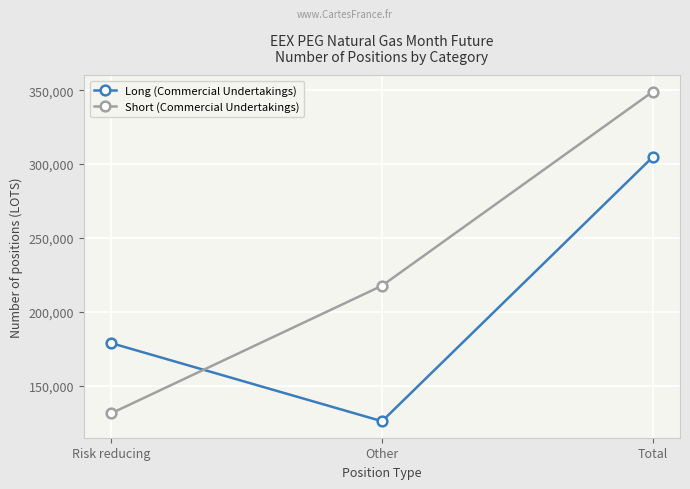

What value does the Long (Commercial Undertakings) series have at Risk reducing, to the nearest 50?

178900